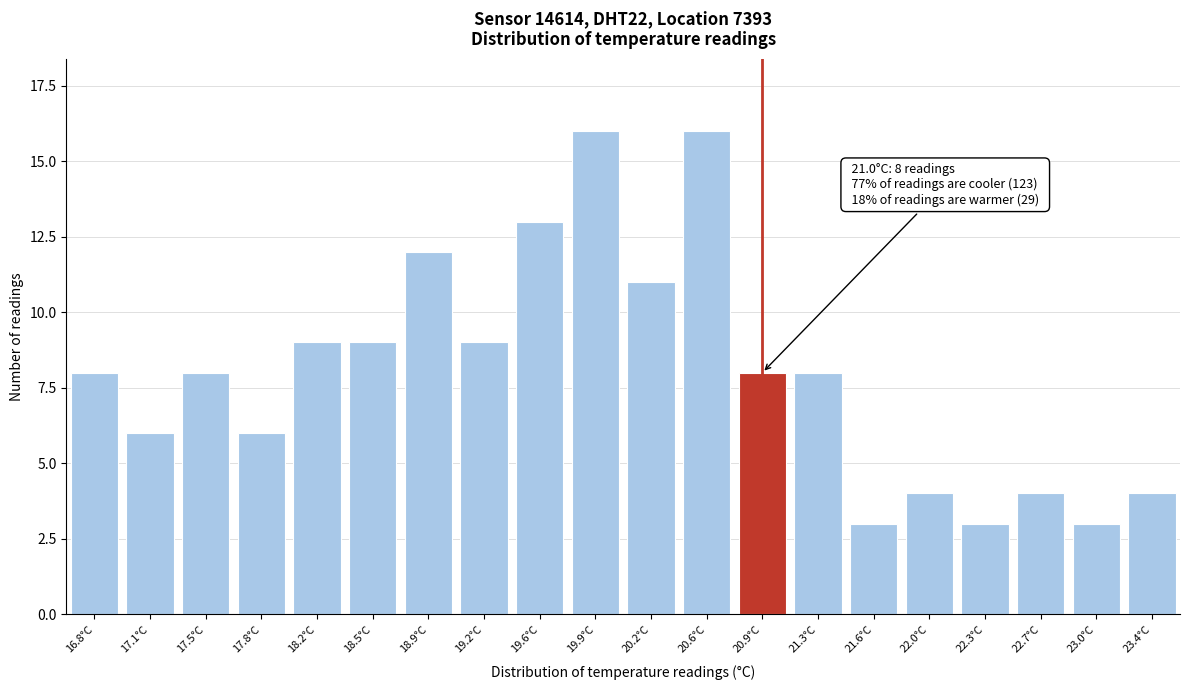

Reading right to left, extract all data points from this chart.

23.4°C=4	23.0°C=3	22.7°C=4	22.3°C=3	22.0°C=4	21.6°C=3	21.3°C=8	20.9°C=8	20.6°C=16	20.2°C=11	19.9°C=16	19.6°C=13	19.2°C=9	18.9°C=12	18.5°C=9	18.2°C=9	17.8°C=6	17.5°C=8	17.1°C=6	16.8°C=8